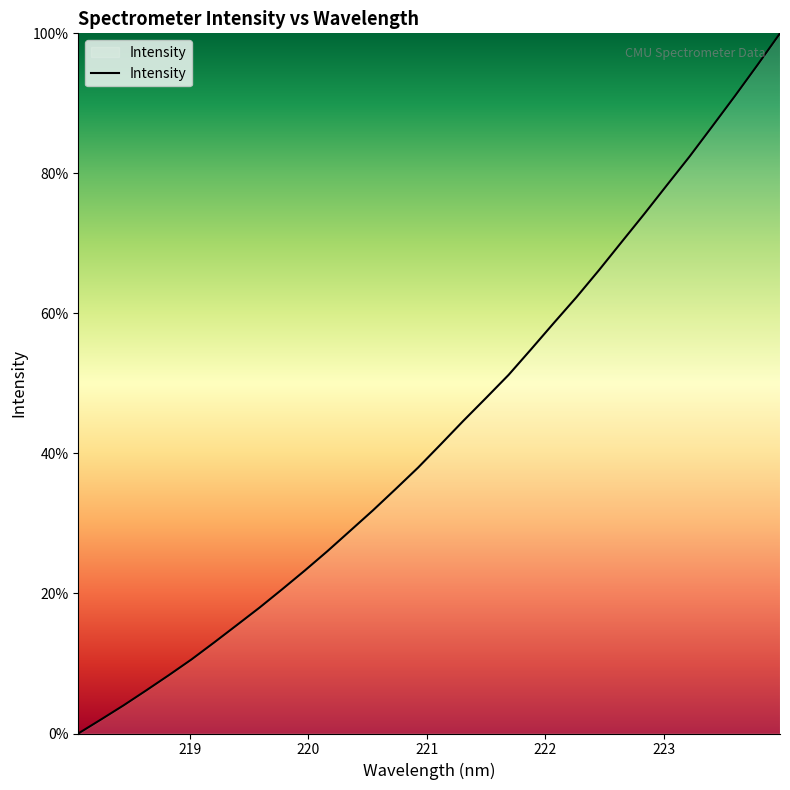

Does the chart have visible grid lines?

No